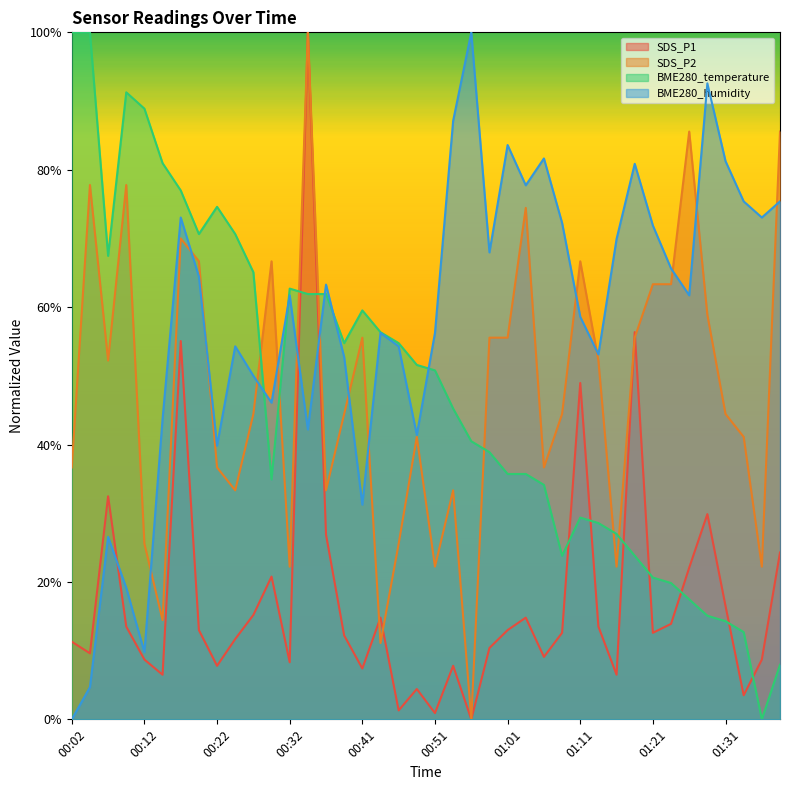

What is the label of the 25th point from the left?

01:01